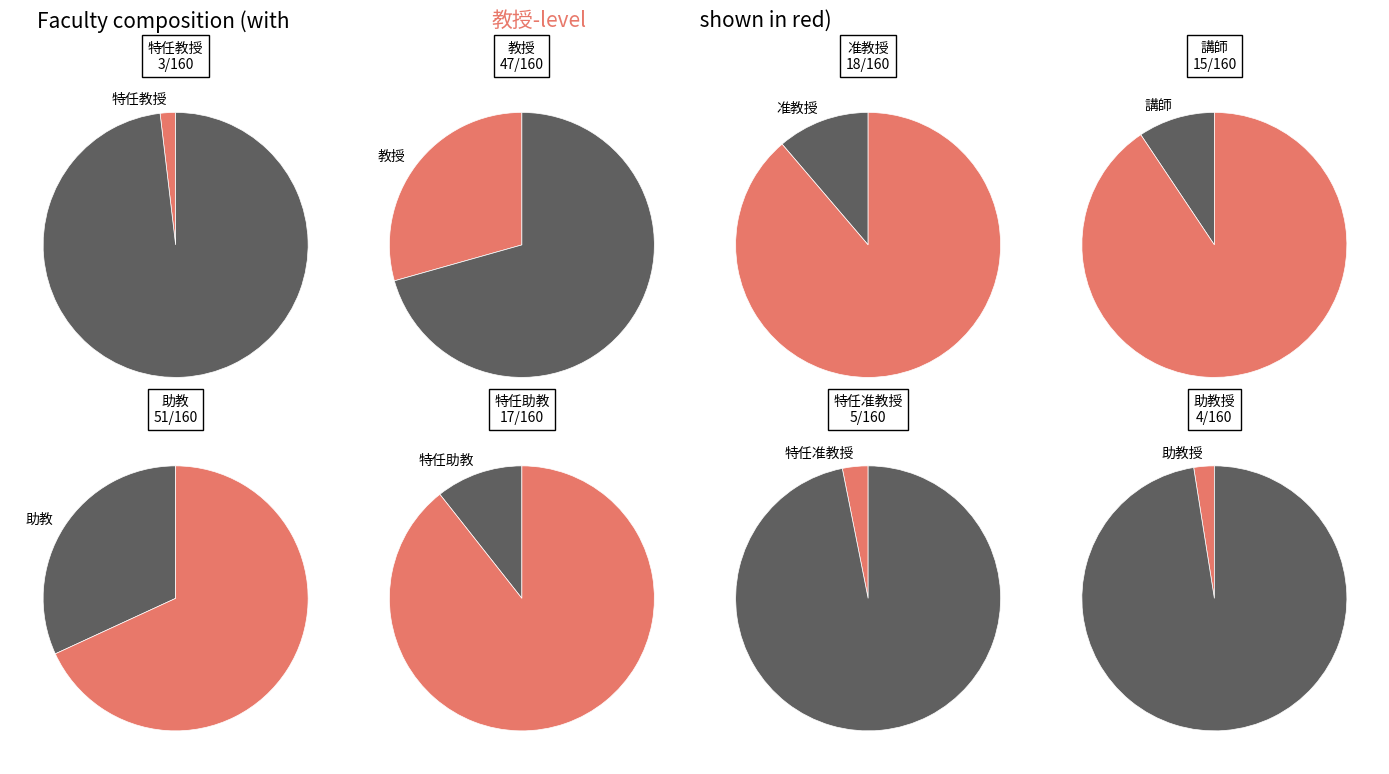

The 准教授 slice represents 11% of the pie. True or false?

True